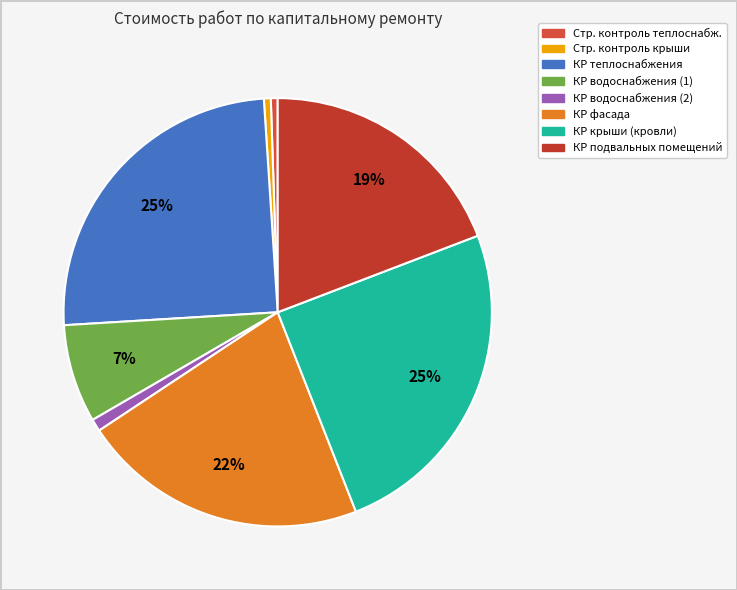

Which slice is the smallest?

Строительный контроль крыши